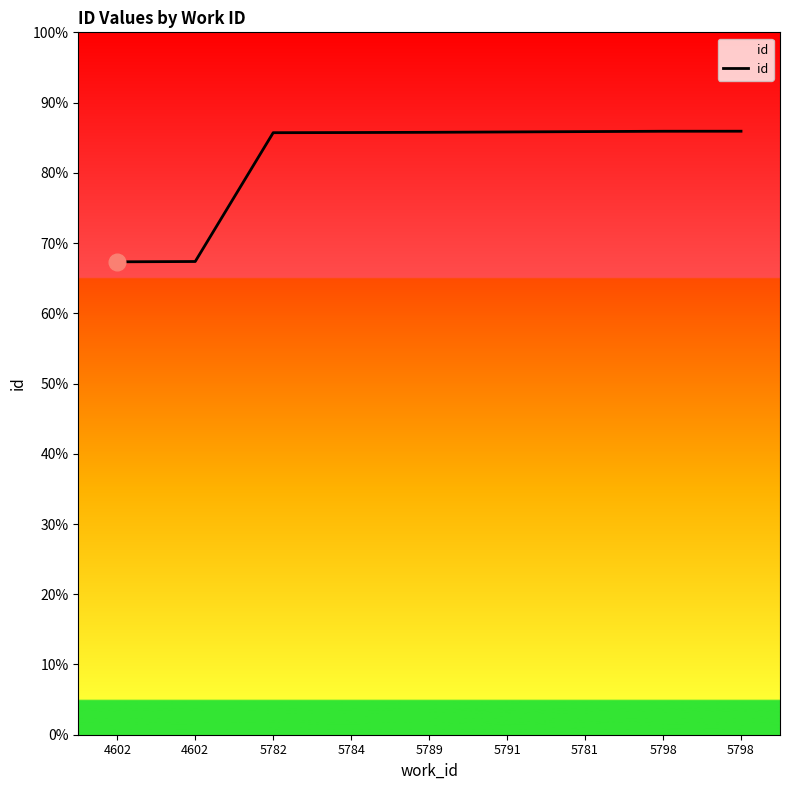

Which label corresponds to the smallest value in the chart?

4602